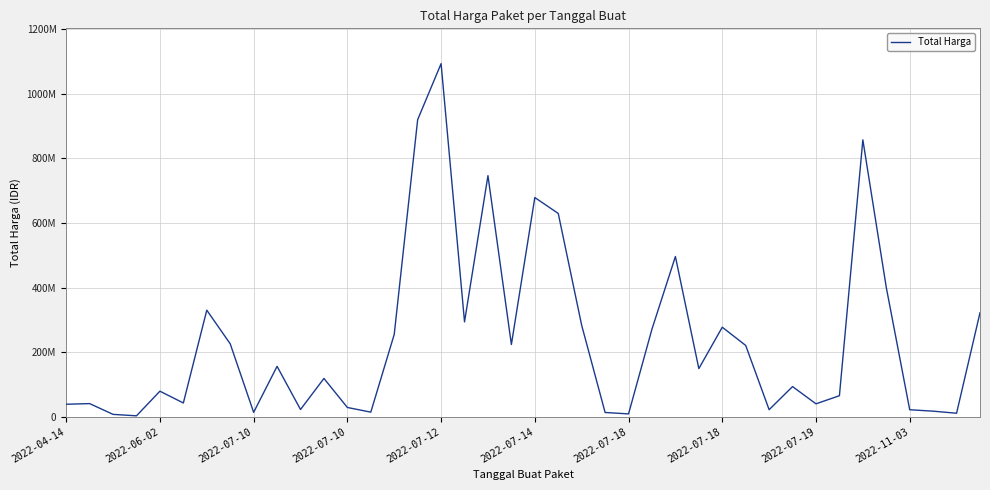

Does the chart display data point markers on the line(s)?

No